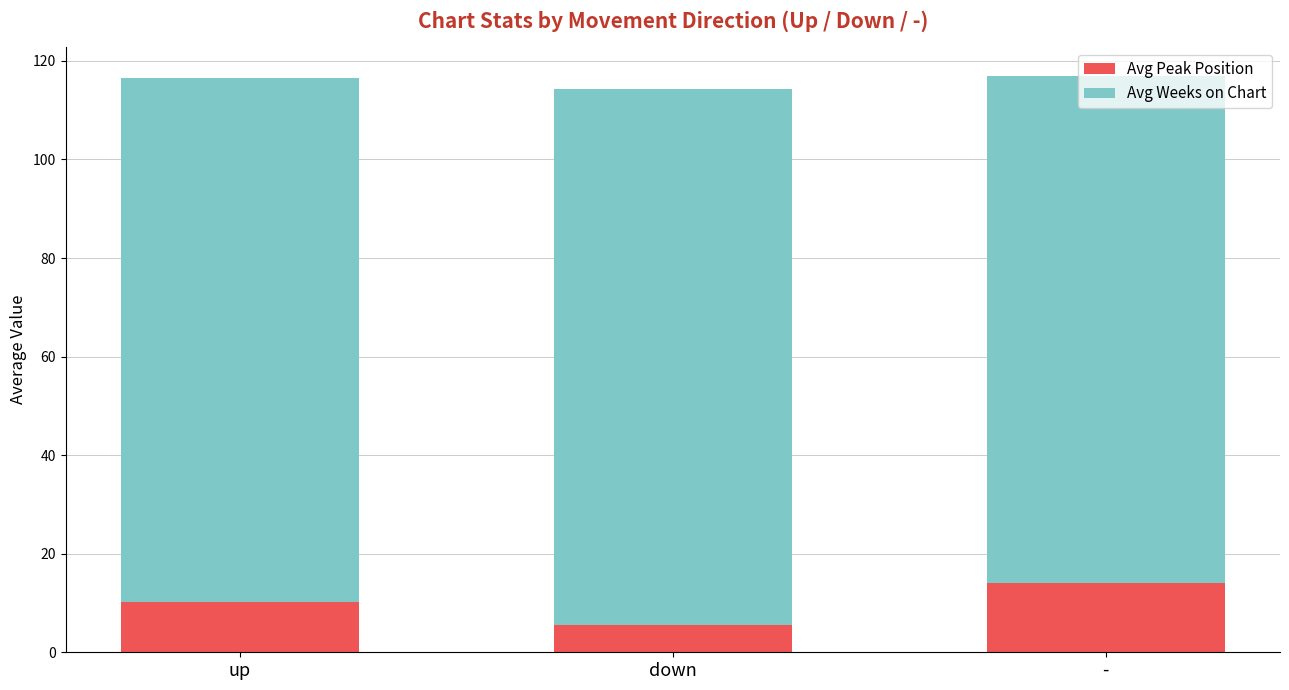

What is the minimum value for Avg Peak Position?

5.6